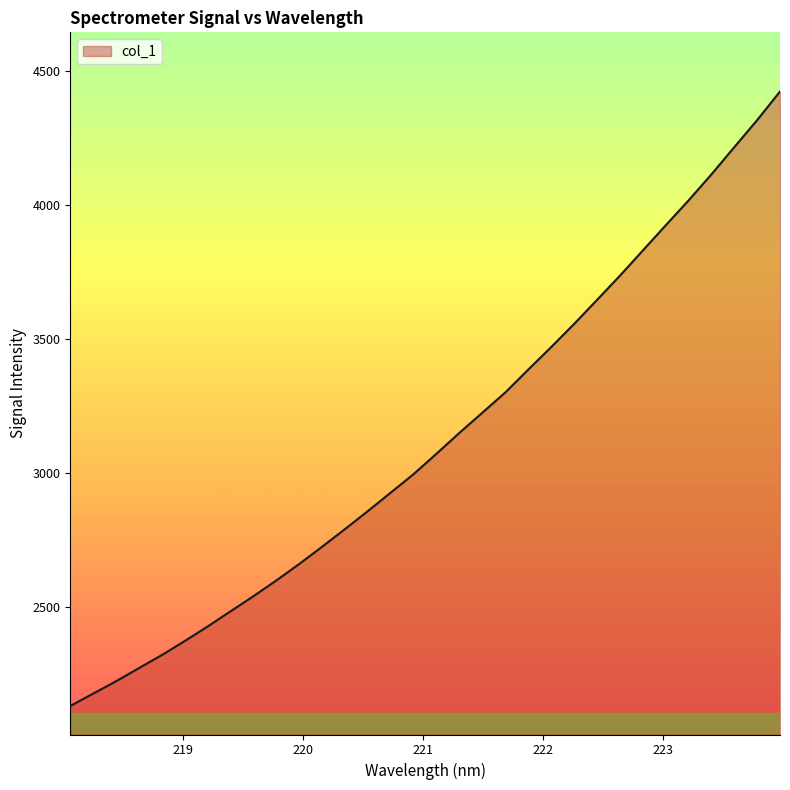

What is the greatest value displayed?

4424.5